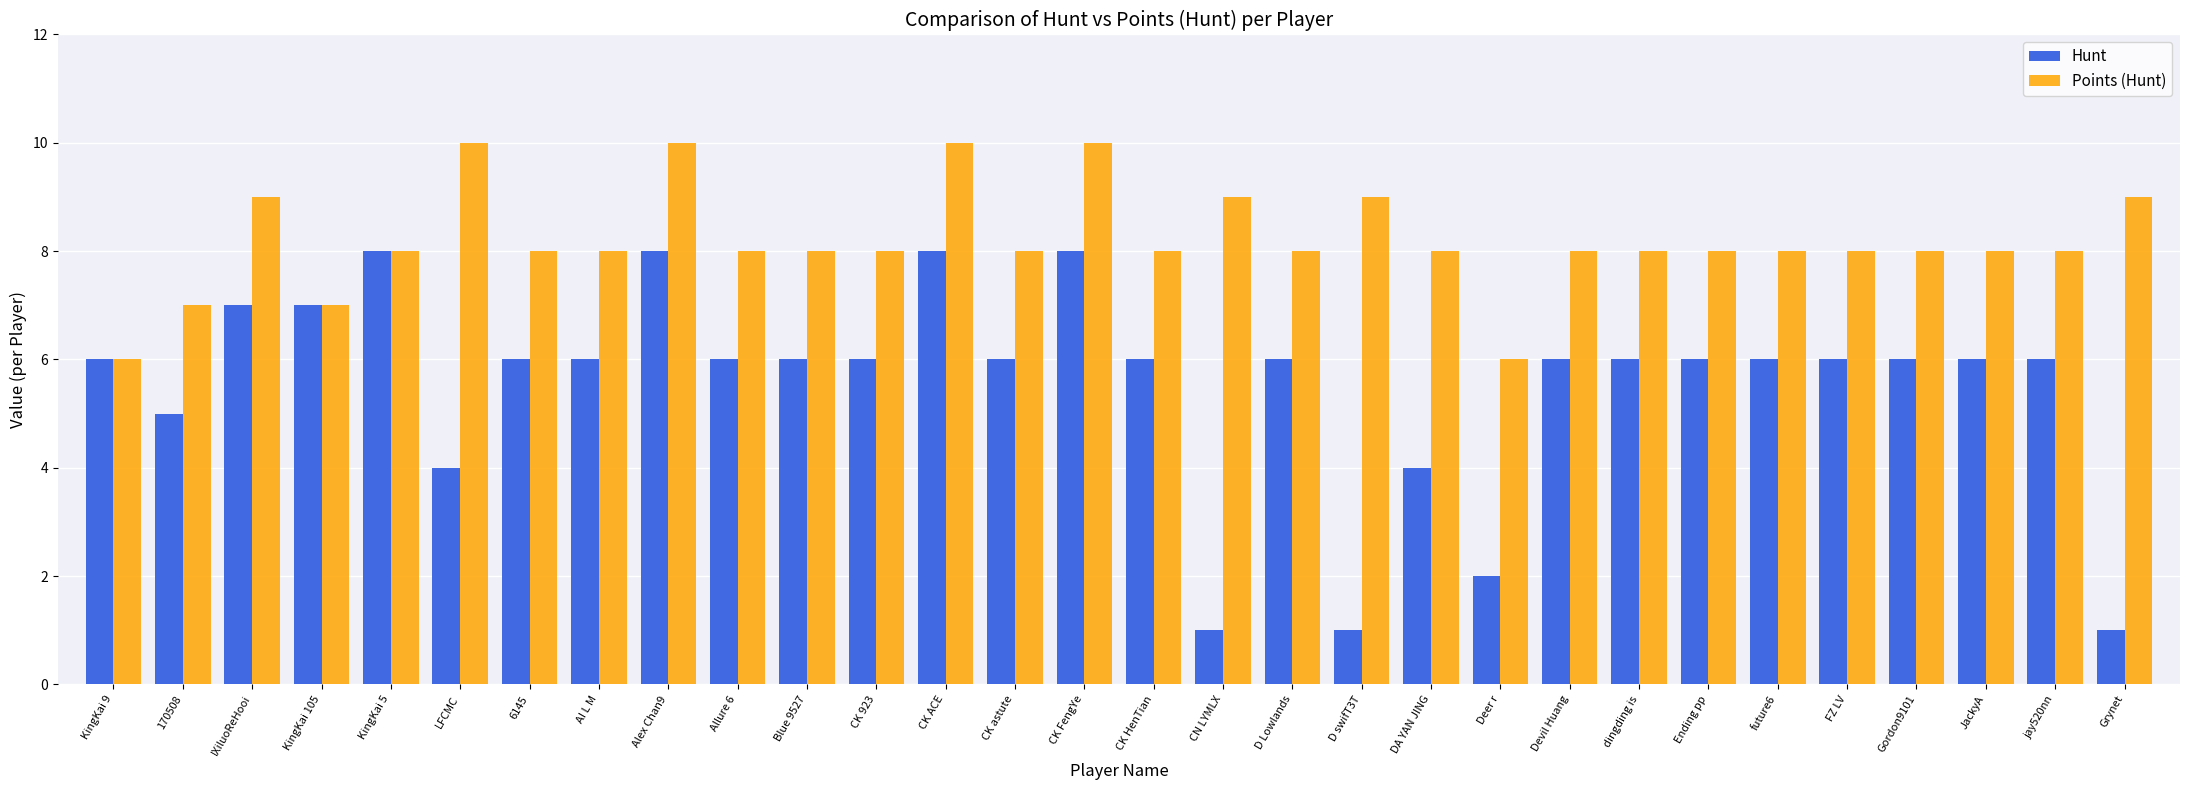

Reading right to left, extract all data points from this chart.

Hunt: Grynet=1	jay520nn=6	JackyA=6	Gordon9101=6	FZ LV=6	future6=6	Ending pp=6	dingding is=6	Devil Huang=6	Deer r=2	DA YAN JING=4	D swifT3T=1	D Lowlands=6	CN LYMLX=1	CK HenTian=6	CK FengYe=8	CK astute=6	CK ACE=8	CK 923=6	Blue 9527=6	Allure 6=6	Alex Chan9=8	AI L M=6	6145=6	LFCMC=4	KingKai 5=8	KingKai 105=7	IXiluoReHooi=7	170508=5	KingKai 9=6
Points (Hunt): Grynet=9	jay520nn=8	JackyA=8	Gordon9101=8	FZ LV=8	future6=8	Ending pp=8	dingding is=8	Devil Huang=8	Deer r=6	DA YAN JING=8	D swifT3T=9	D Lowlands=8	CN LYMLX=9	CK HenTian=8	CK FengYe=10	CK astute=8	CK ACE=10	CK 923=8	Blue 9527=8	Allure 6=8	Alex Chan9=10	AI L M=8	6145=8	LFCMC=10	KingKai 5=8	KingKai 105=7	IXiluoReHooi=9	170508=7	KingKai 9=6